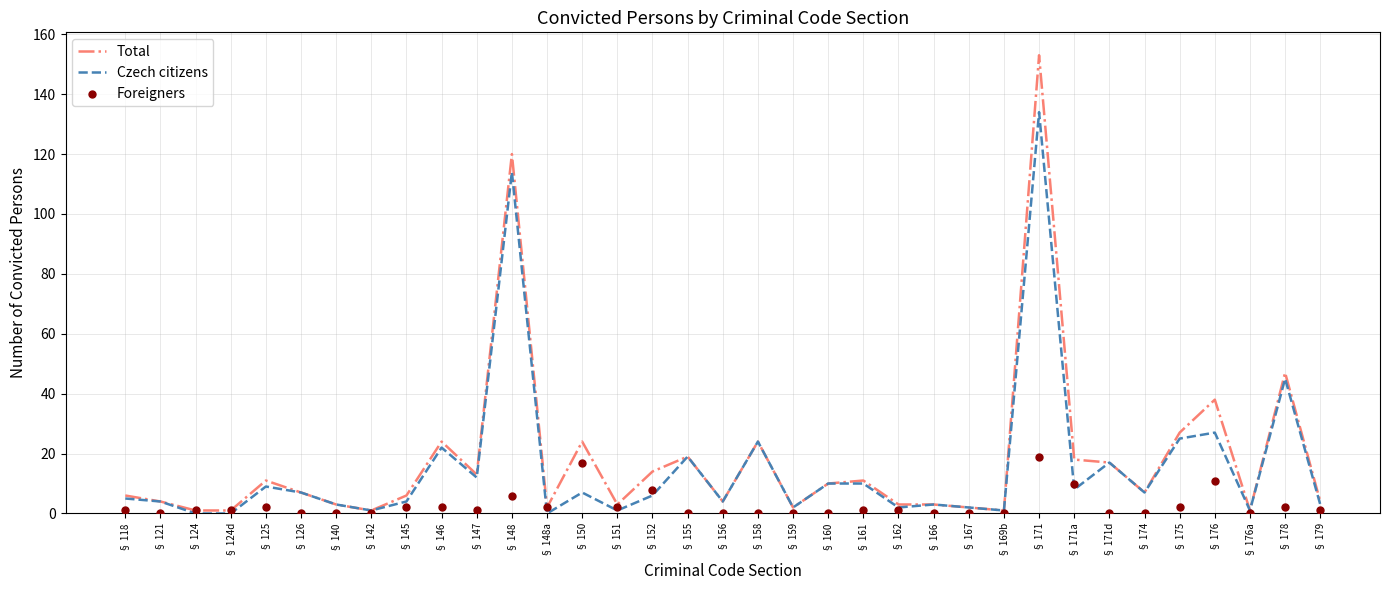

At how many categories does at least one series exceed 71?

2